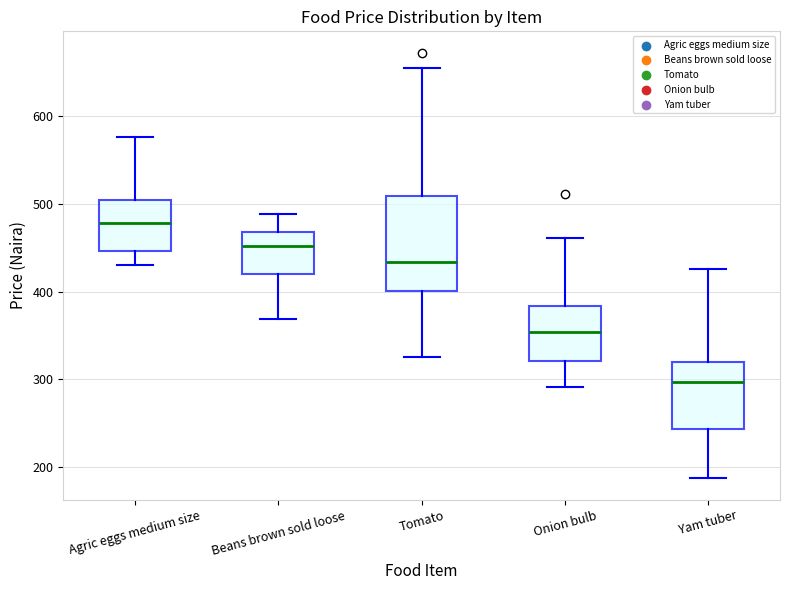

Comparing the boxes themselves (not the whiskers), which one is the tallest?

Tomato